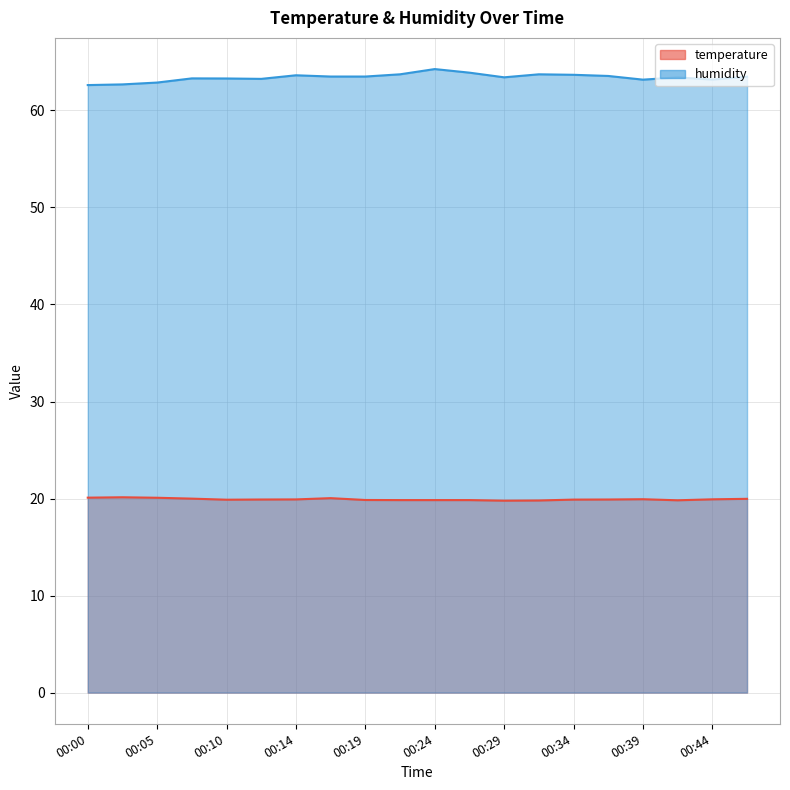

How many values in the humidity series are below 63?

3